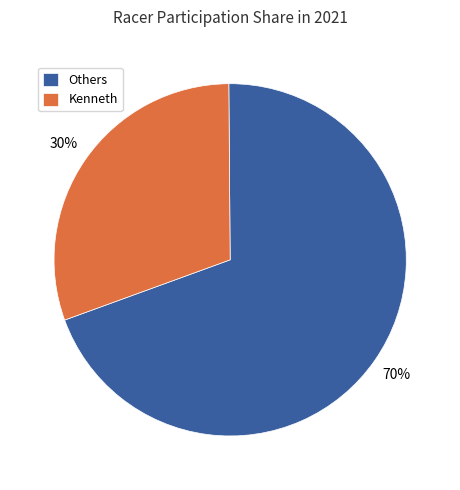

To the nearest percent, what is the average slice percentage?

50%